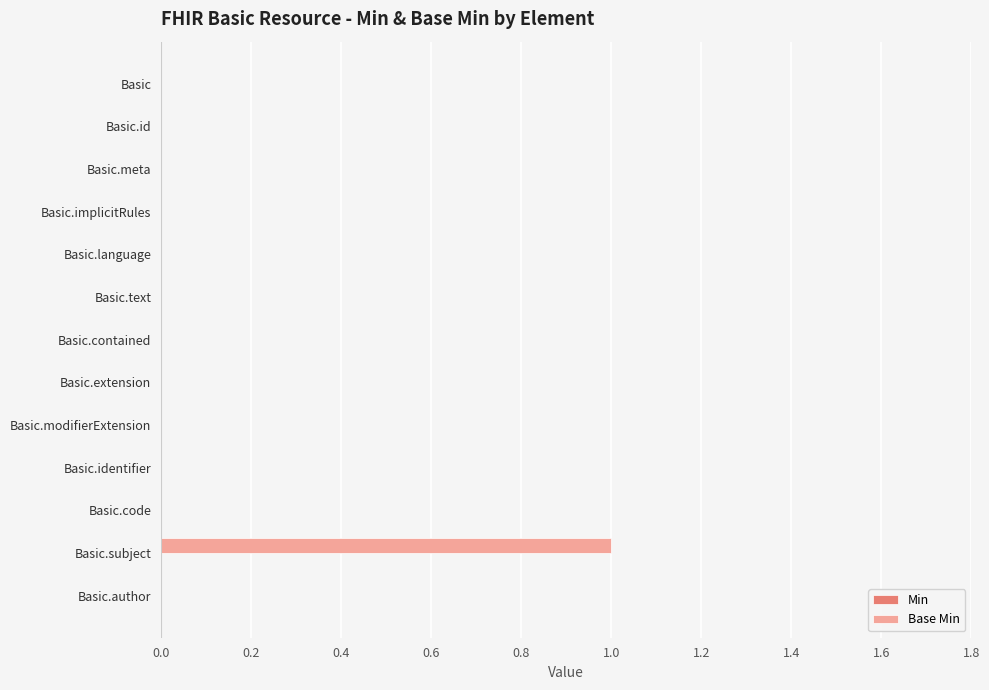

The value at Basic.language is 1. True or false?

False